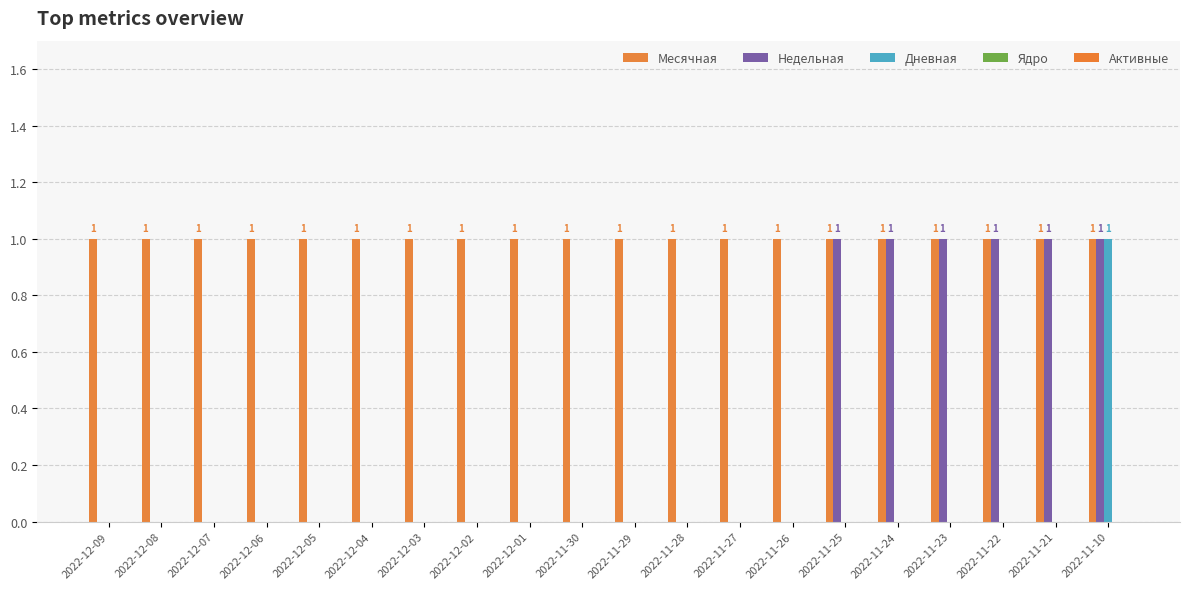

Reading left to right, what are all the values shown in this chart?

Месячная: 2022-12-09=1	2022-12-08=1	2022-12-07=1	2022-12-06=1	2022-12-05=1	2022-12-04=1	2022-12-03=1	2022-12-02=1	2022-12-01=1	2022-11-30=1	2022-11-29=1	2022-11-28=1	2022-11-27=1	2022-11-26=1	2022-11-25=1	2022-11-24=1	2022-11-23=1	2022-11-22=1	2022-11-21=1	2022-11-10=1
Недельная: 2022-12-09=0	2022-12-08=0	2022-12-07=0	2022-12-06=0	2022-12-05=0	2022-12-04=0	2022-12-03=0	2022-12-02=0	2022-12-01=0	2022-11-30=0	2022-11-29=0	2022-11-28=0	2022-11-27=0	2022-11-26=0	2022-11-25=1	2022-11-24=1	2022-11-23=1	2022-11-22=1	2022-11-21=1	2022-11-10=1
Дневная: 2022-12-09=0	2022-12-08=0	2022-12-07=0	2022-12-06=0	2022-12-05=0	2022-12-04=0	2022-12-03=0	2022-12-02=0	2022-12-01=0	2022-11-30=0	2022-11-29=0	2022-11-28=0	2022-11-27=0	2022-11-26=0	2022-11-25=0	2022-11-24=0	2022-11-23=0	2022-11-22=0	2022-11-21=0	2022-11-10=1
Ядро: 2022-12-09=0	2022-12-08=0	2022-12-07=0	2022-12-06=0	2022-12-05=0	2022-12-04=0	2022-12-03=0	2022-12-02=0	2022-12-01=0	2022-11-30=0	2022-11-29=0	2022-11-28=0	2022-11-27=0	2022-11-26=0	2022-11-25=0	2022-11-24=0	2022-11-23=0	2022-11-22=0	2022-11-21=0	2022-11-10=0
Активные: 2022-12-09=0	2022-12-08=0	2022-12-07=0	2022-12-06=0	2022-12-05=0	2022-12-04=0	2022-12-03=0	2022-12-02=0	2022-12-01=0	2022-11-30=0	2022-11-29=0	2022-11-28=0	2022-11-27=0	2022-11-26=0	2022-11-25=0	2022-11-24=0	2022-11-23=0	2022-11-22=0	2022-11-21=0	2022-11-10=0